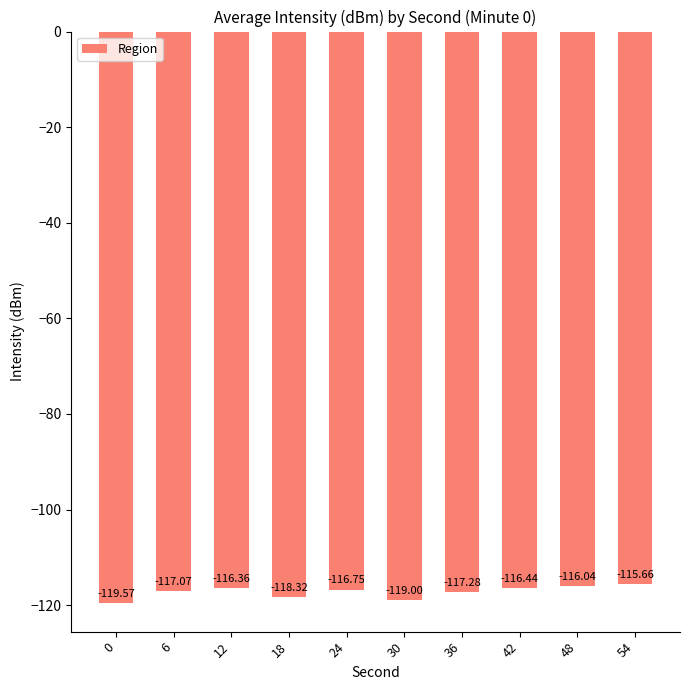

Between 6 and 24, which is larger?

24